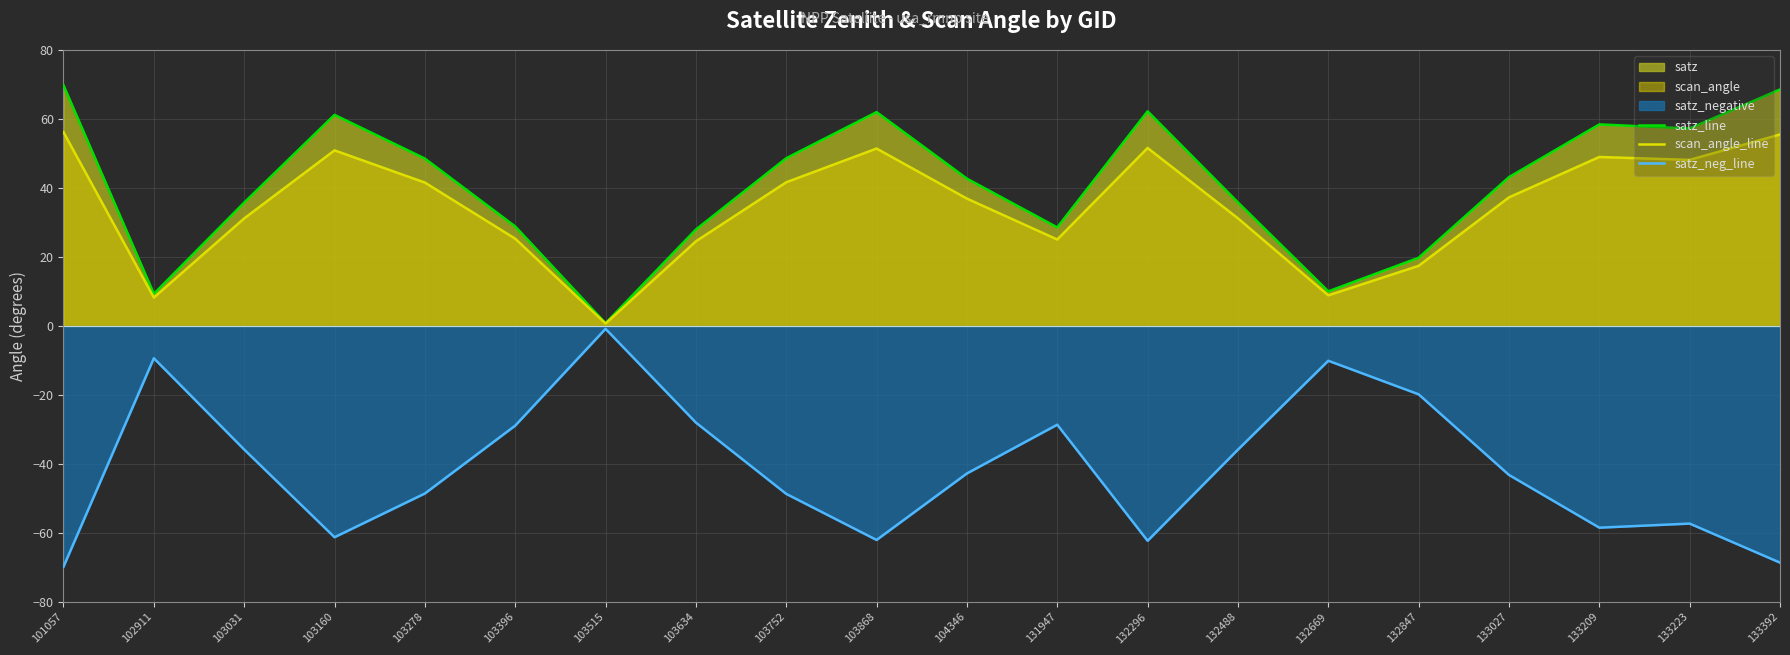

Is it true that satz_neg_line equals -15.7 at 103031?

False